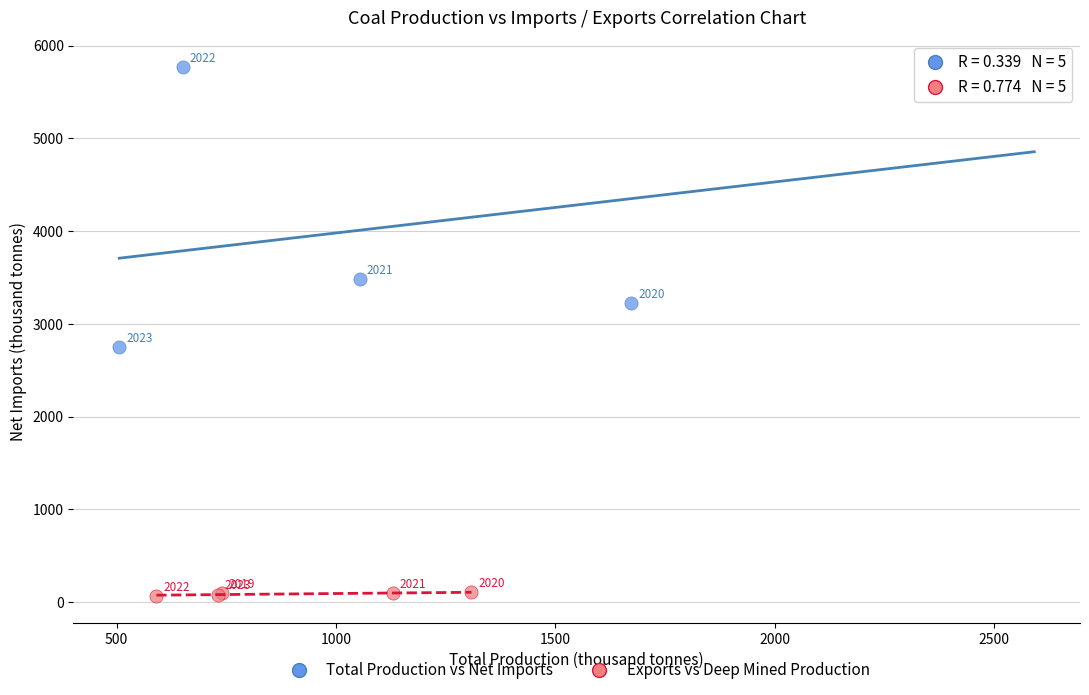

Which series contains the highest Y value?

Total Production vs Net Imports